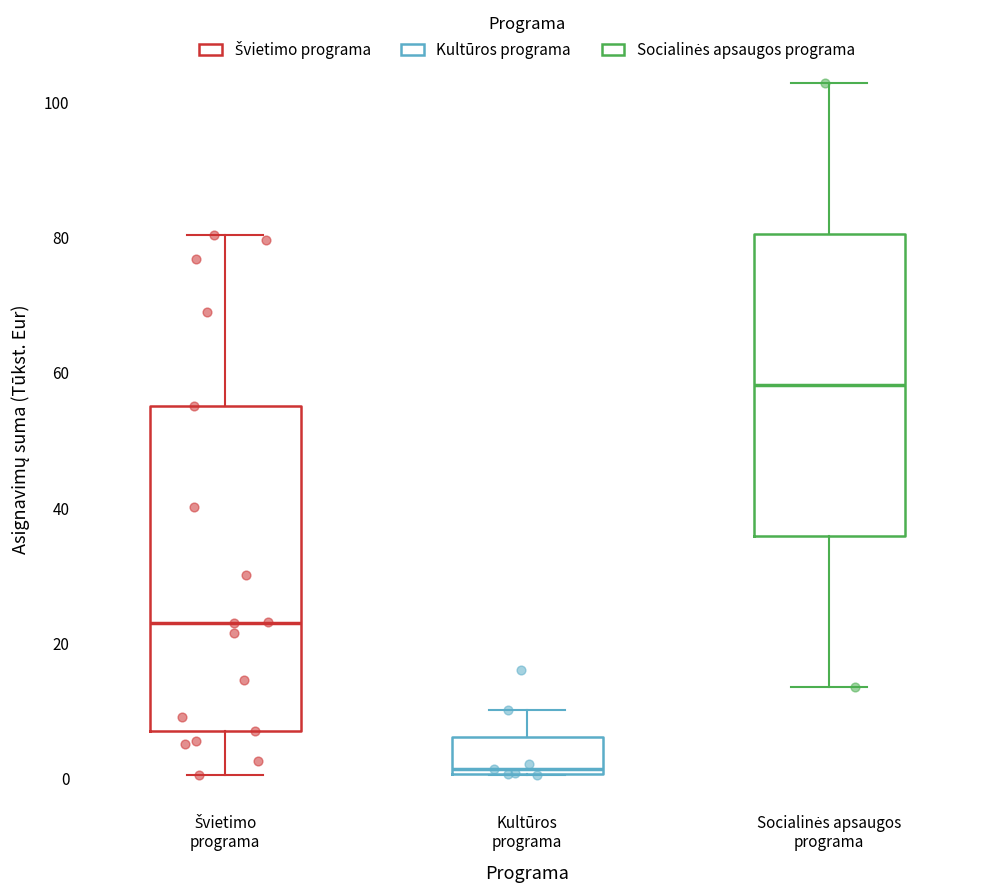

Which box has the lowest median line?

Kultūros programa